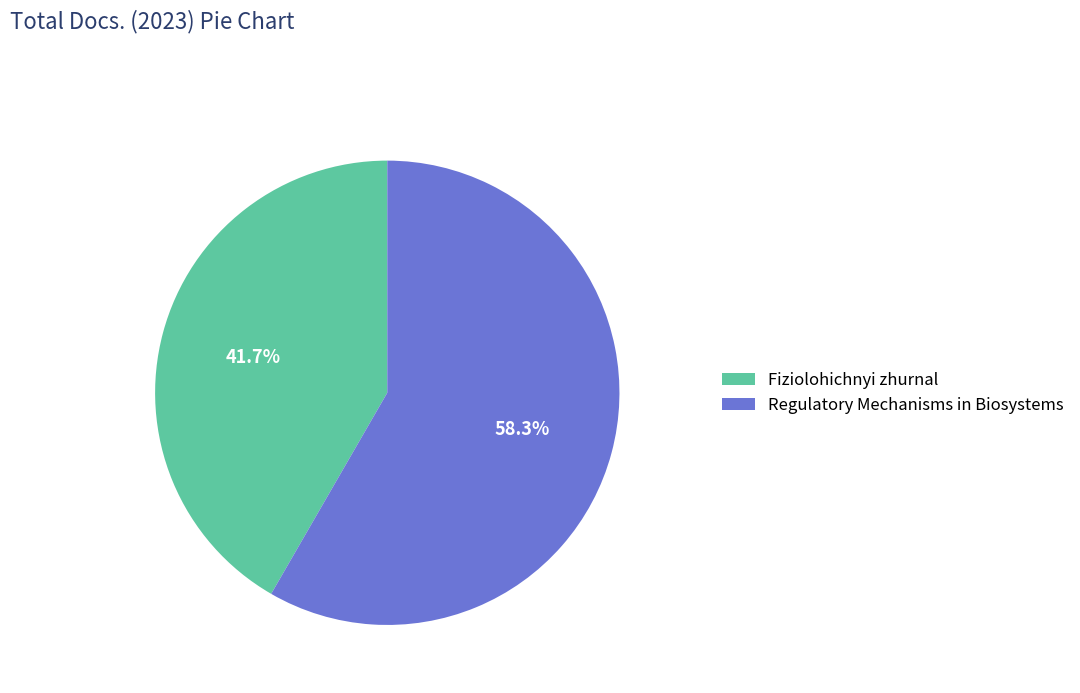

Combined, what portion of the pie is Regulatory Mechanisms in Biosystems and Fiziolohichnyi zhurnal?

100.0%